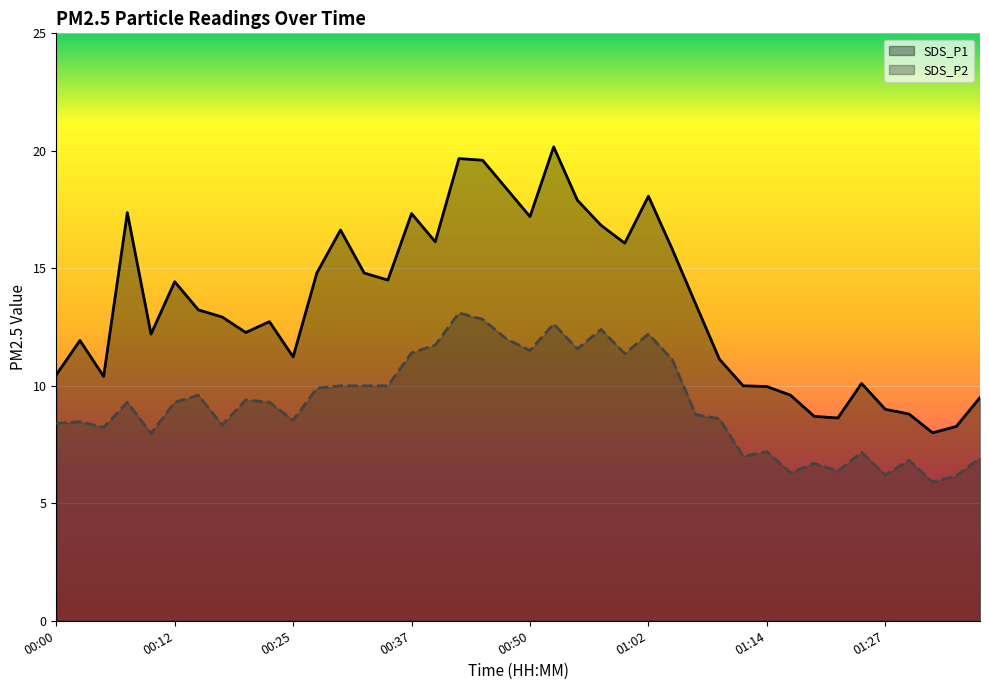

Where is the first local minimum for SDS_P1?

00:05